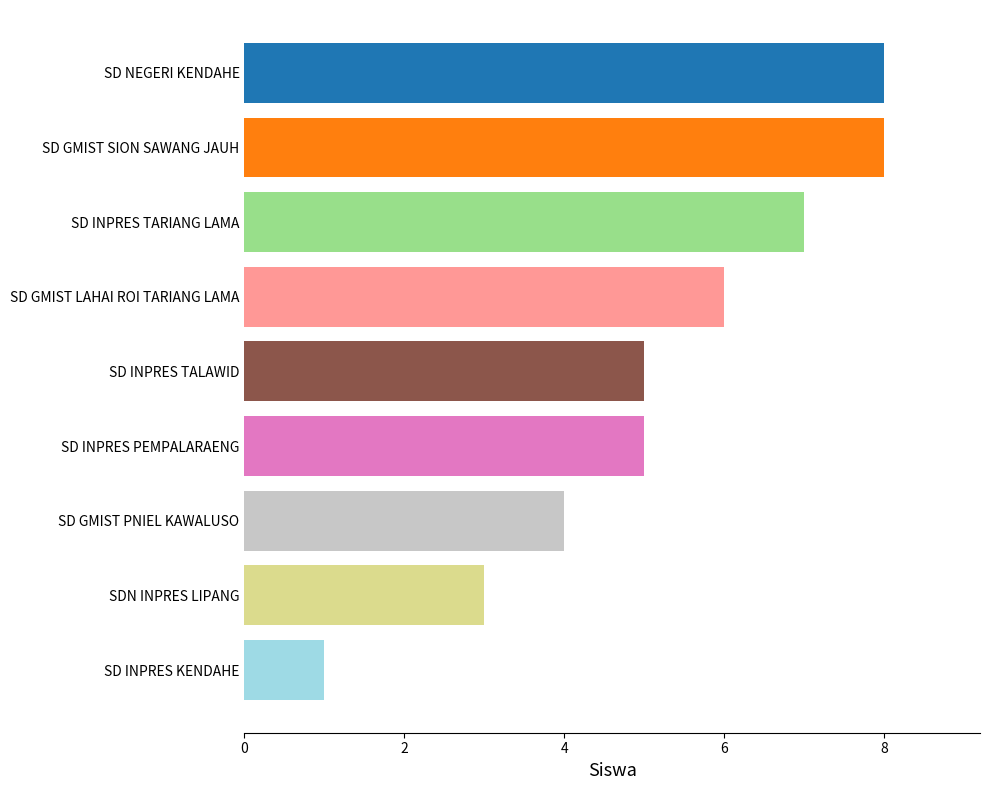

Does the chart contain any negative values?

No